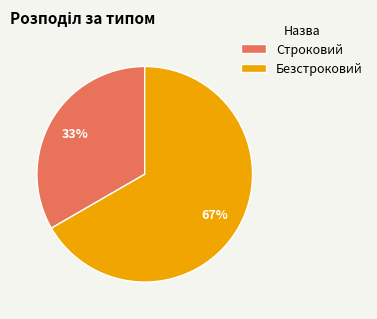

Which category has the smallest portion of the pie?

Строковий